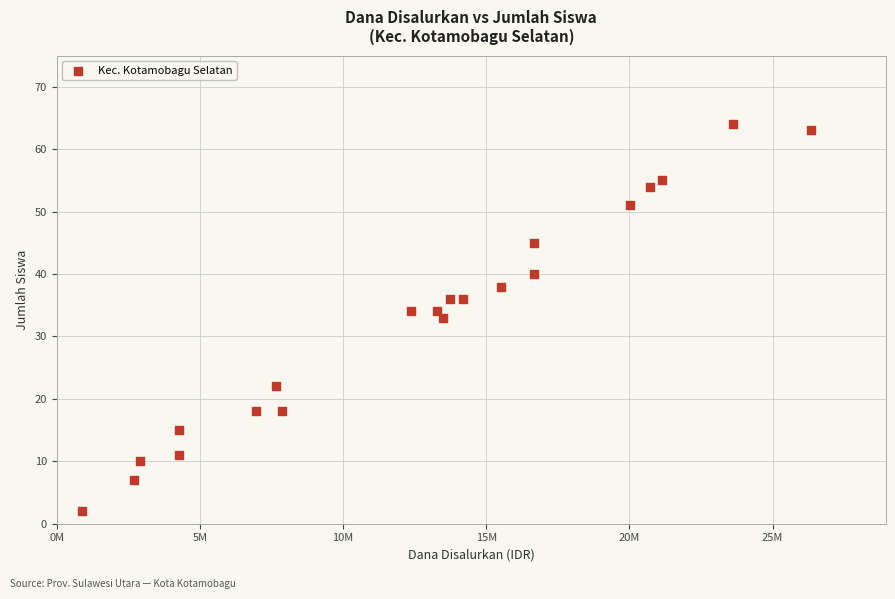

What is the range of Y values (max minus min)?

62